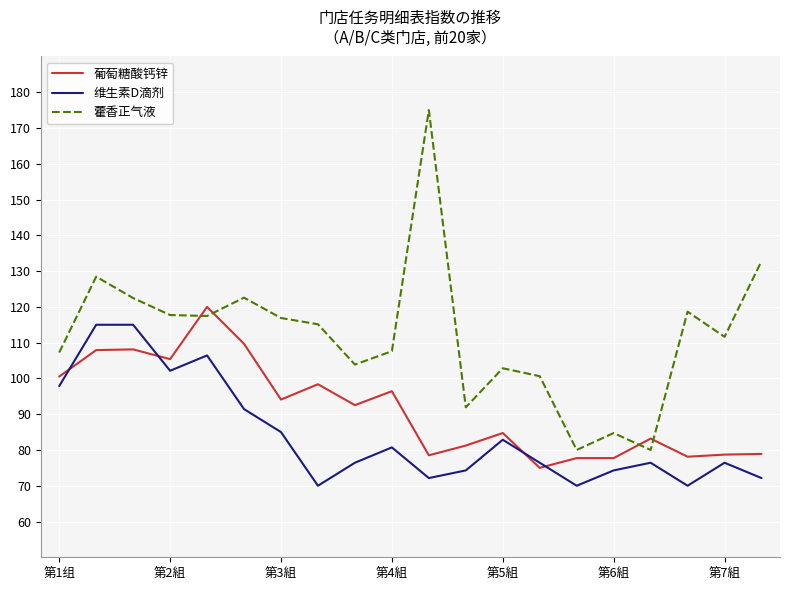

Which series has the largest total across all categories?

藿香正气液